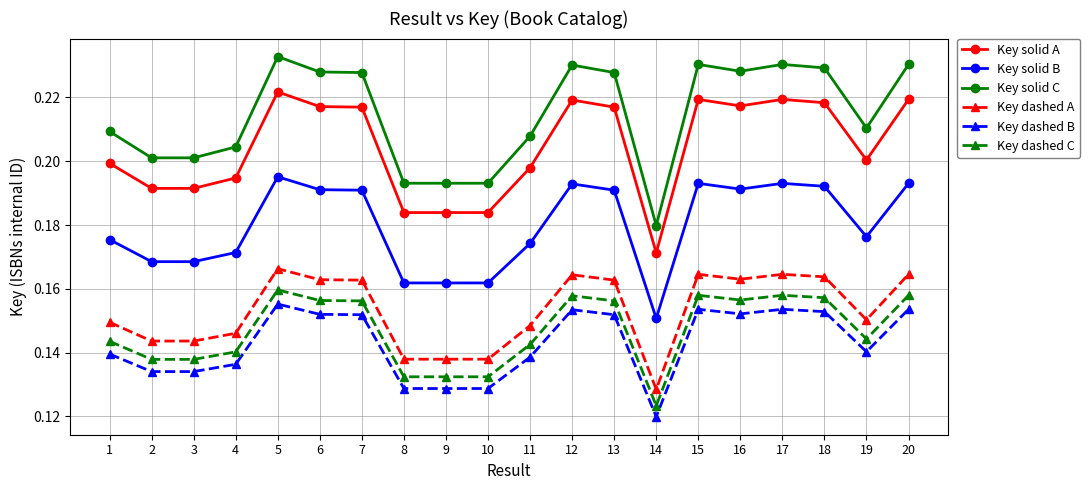

What is the sum of all Key dashed C values?

2.9